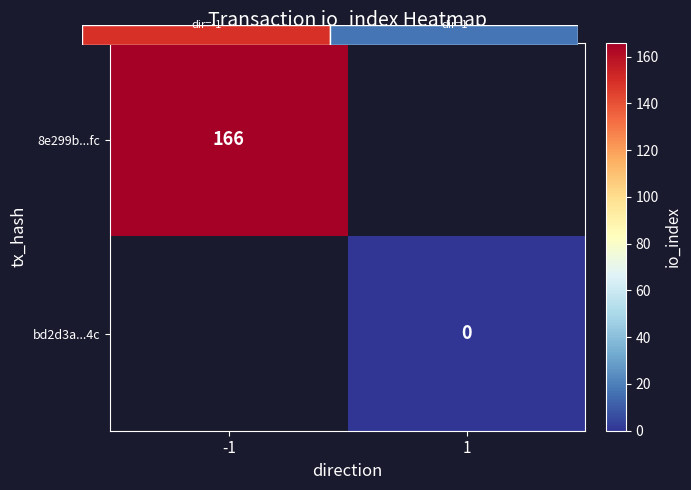

Which category has the lowest value across all series?

1